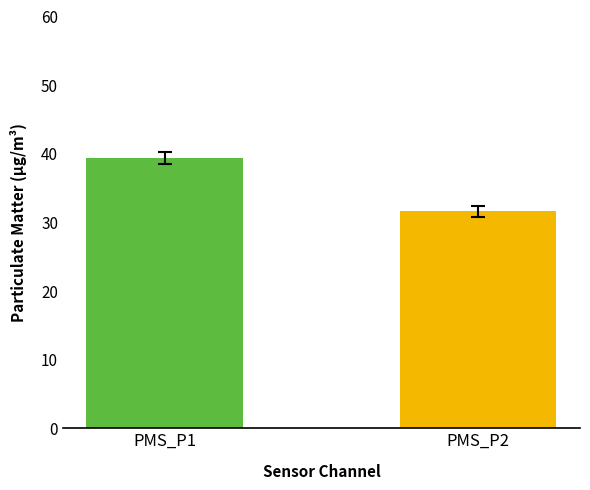

Reading left to right, extract all data points from this chart.

PMS_P1=39.4	PMS_P2=31.6